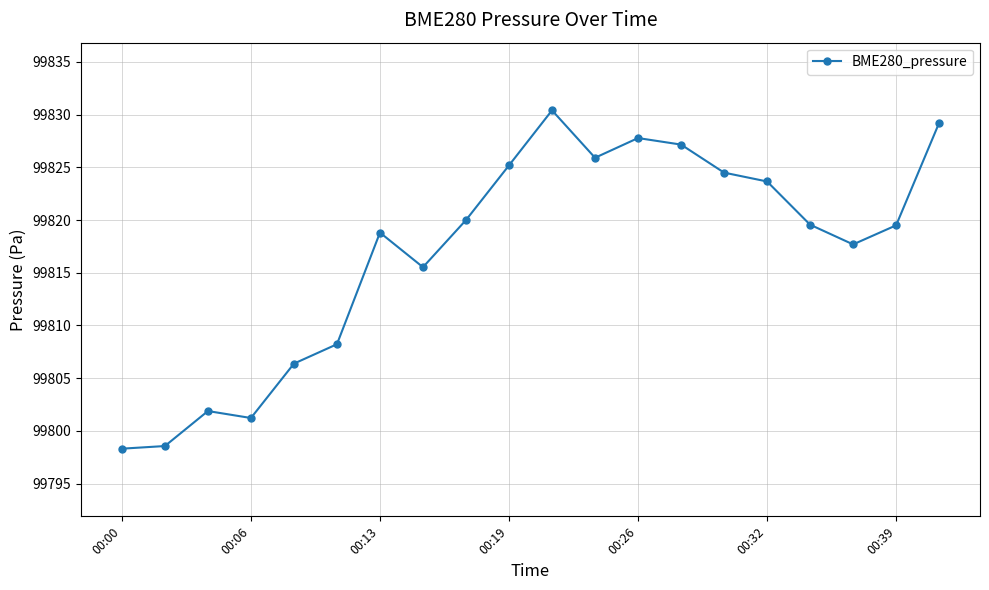

What is the sum of all values?

1996339.5